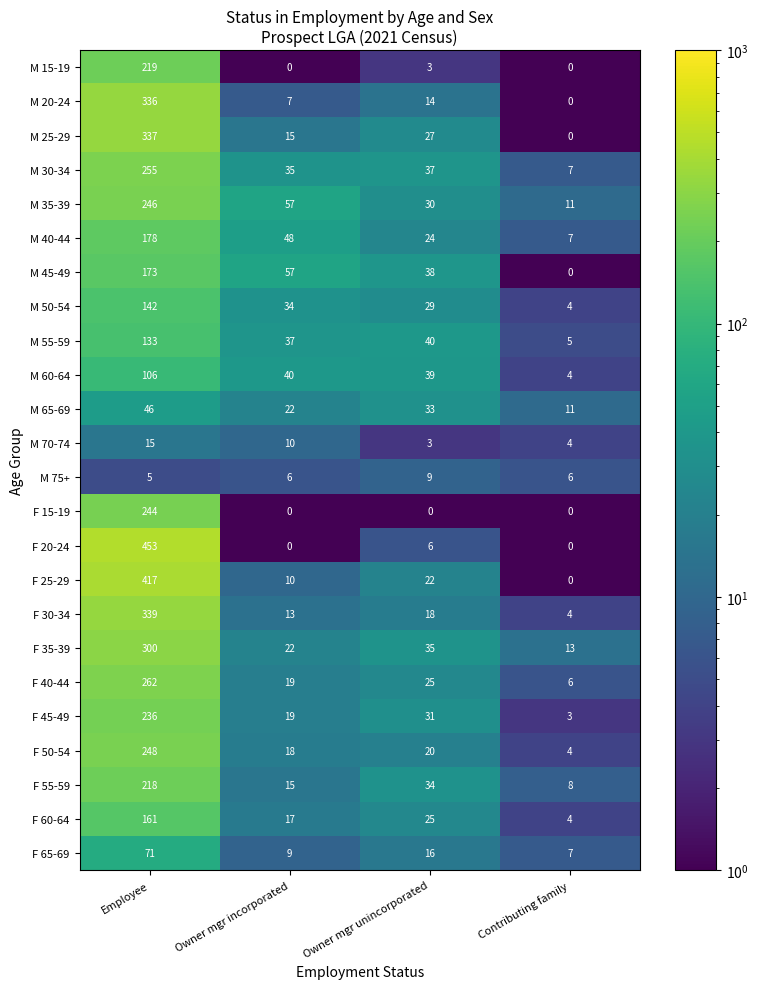

What is the sum of all F 35-39 values?

370